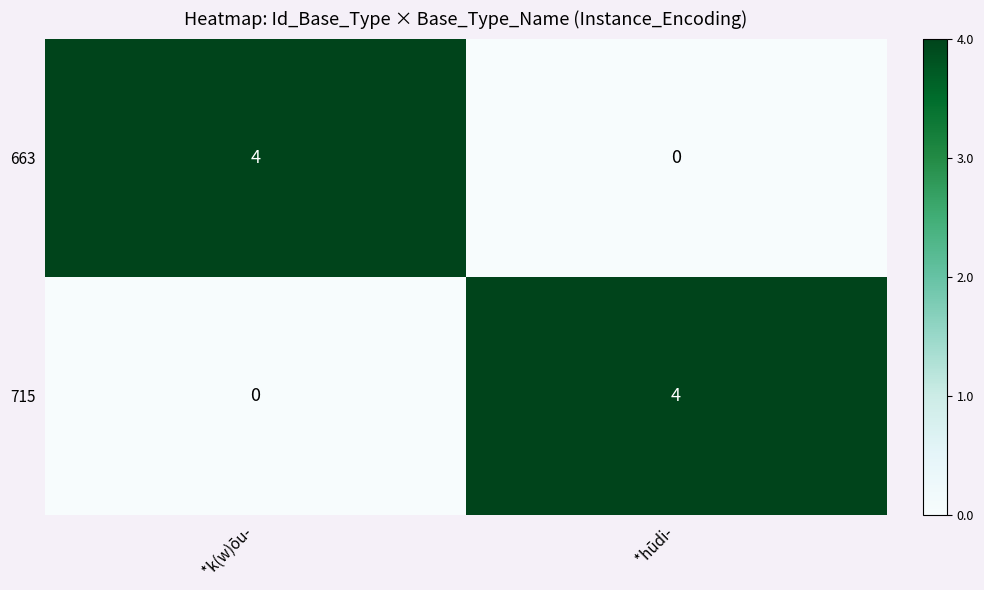

Is it true that 663 equals 2 at *hūdi-?

False